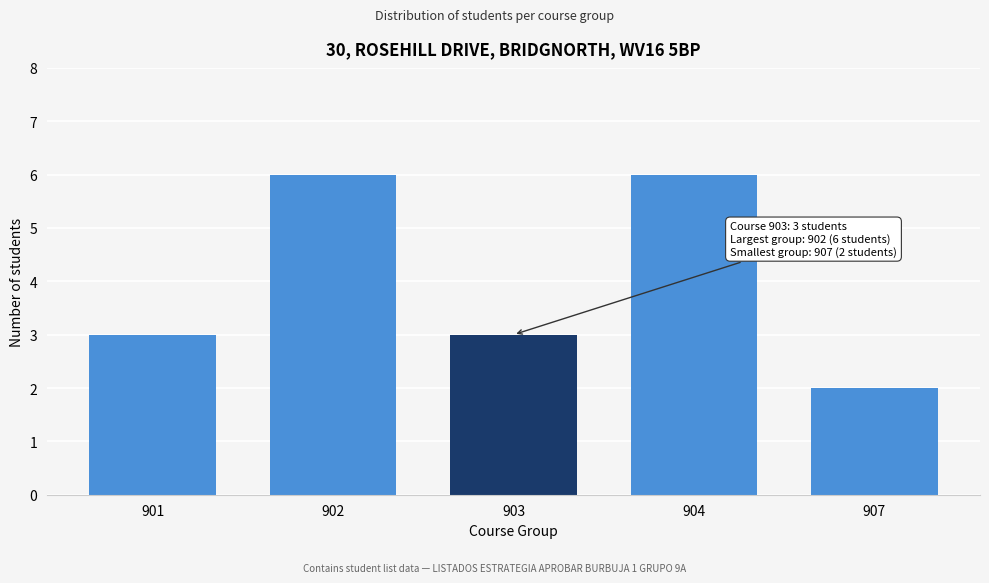

Reading left to right, list all the values displayed in this chart.

3	6	3	6	2